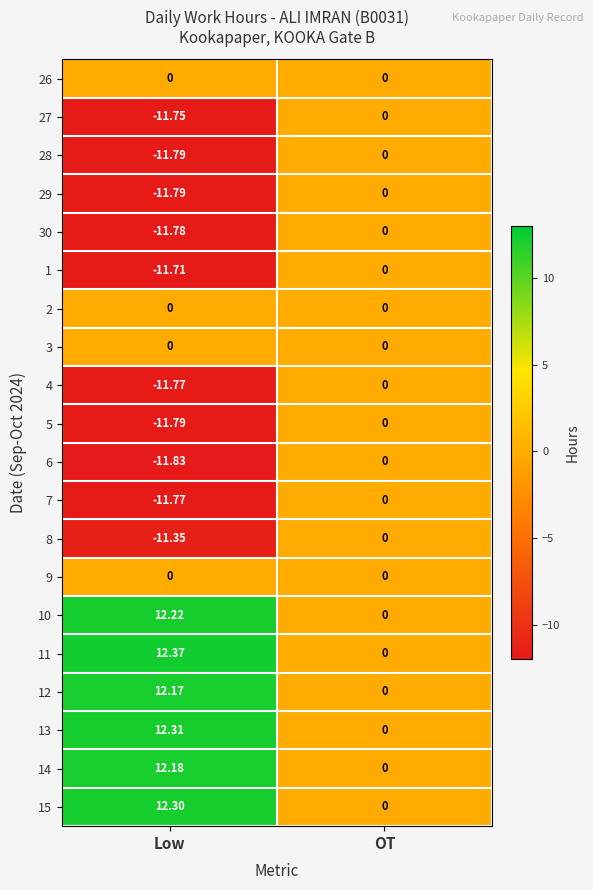

At which label does 6 reach its peak?

OT